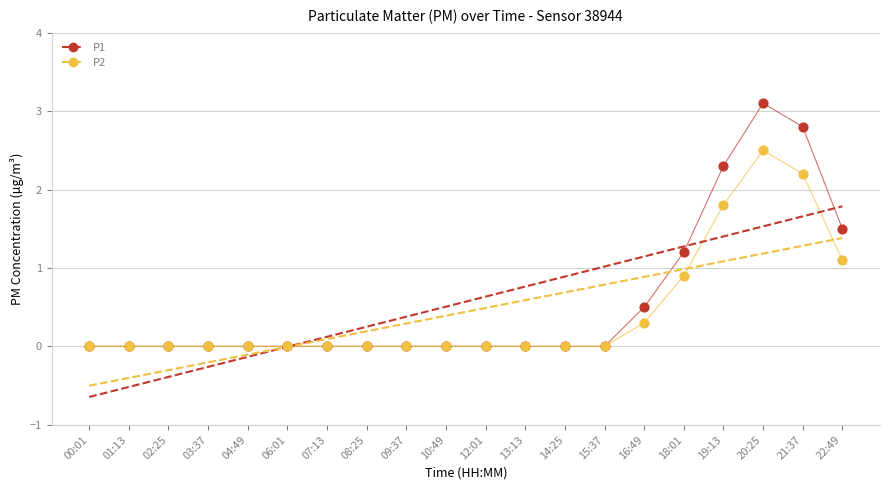

At which category is the sum across all series the highest?

20:25